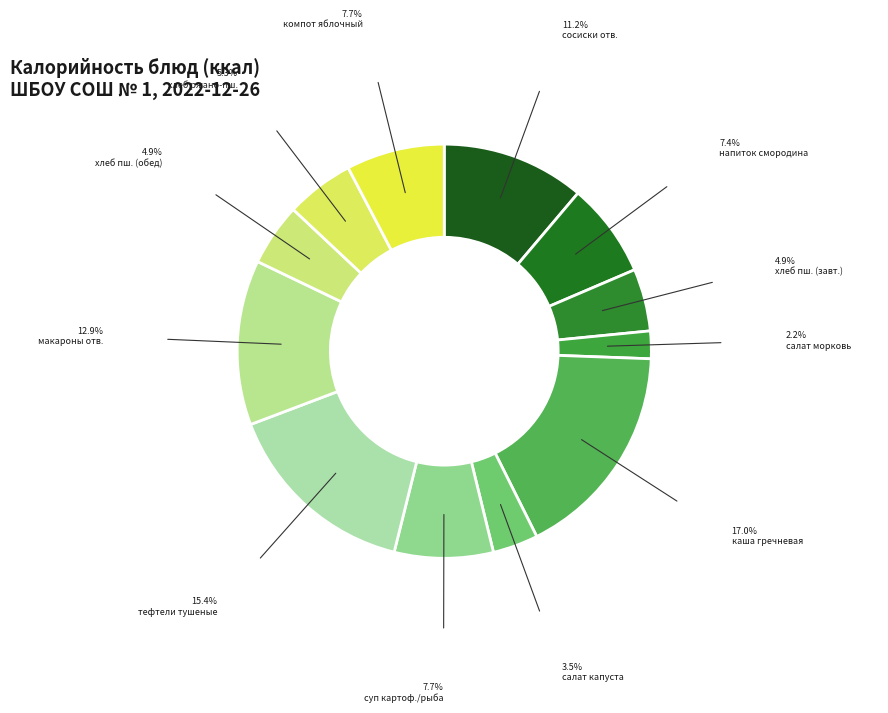

How many segments does this pie chart have?

12